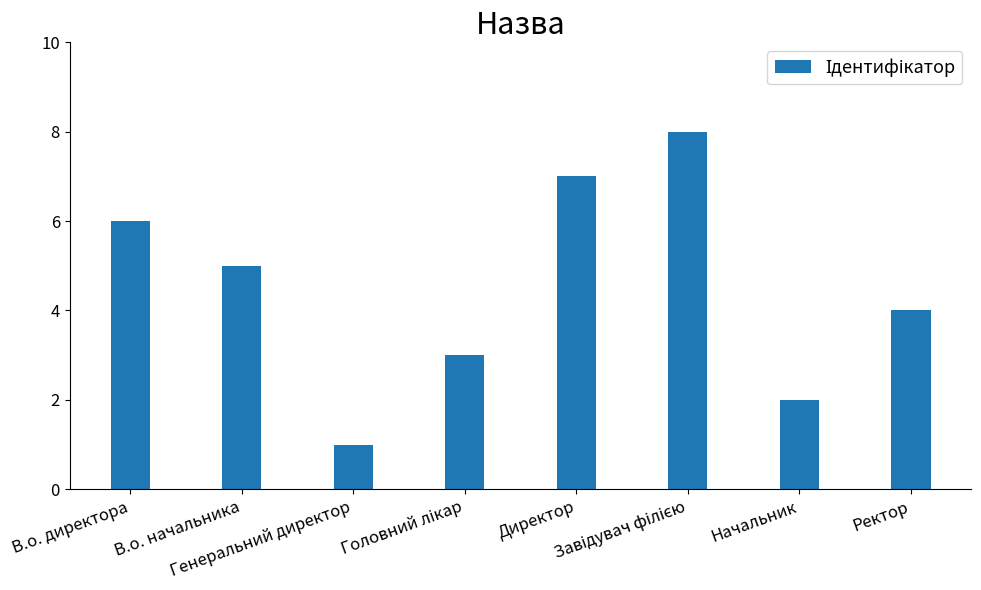

What is the maximum value shown in the chart?

8